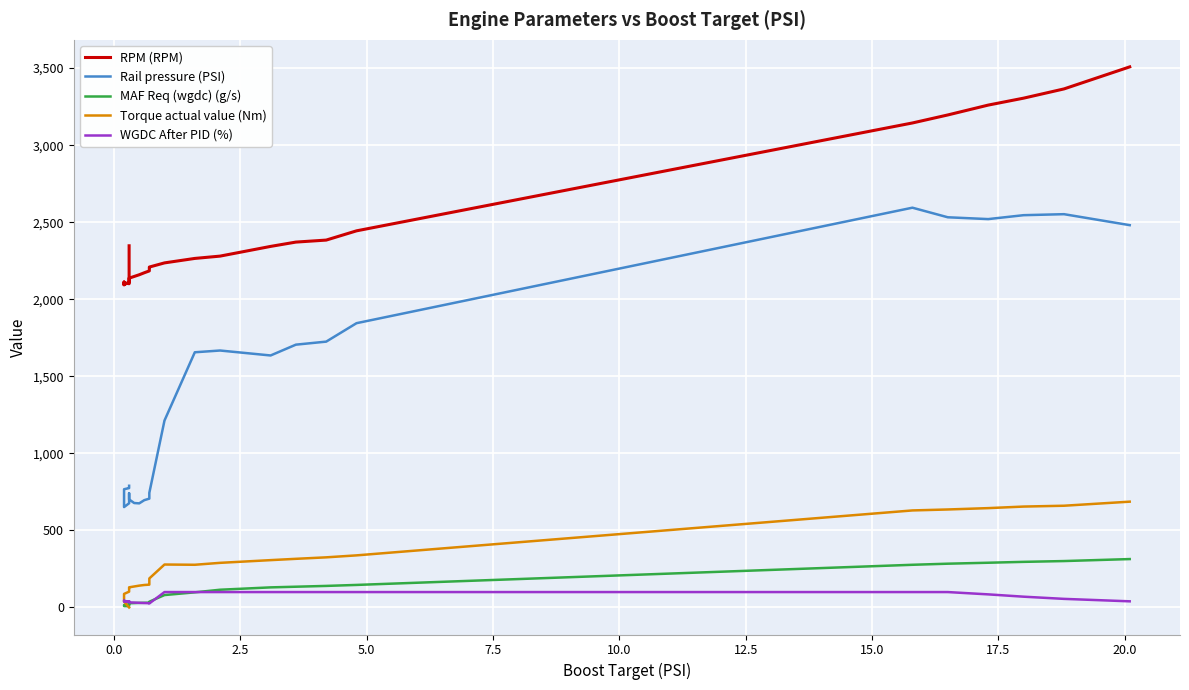

Reading left to right, extract all data points from this chart.

RPM (RPM): 2347.0	2325.0	2301.0	2278.0	2218.0	2196.0	2173.0	2130.0	2121.0	2115.0	2109.0	2096.0	2103.0	2094.0	2104.0	2112.0	2106.0	2101.0	2106.0	2128.0	2137.0	2148.0	2159.0	2172.0	2184.0	2197.0	2209.0	2236.0	2265.0	2280.0	2343.0	2371.0	2384.0	2444.0	3144.0	3196.0	3260.0	3305.0	3365.0	3508.0
Rail pressure (PSI): 789.7	788.2	786.7	785.6	783.5	782.9	781.9	781.9	779.9	775.5	774.7	767.3	745.6	733.1	691.0	680.2	651.5	676.4	741.1	733.1	701.2	677.8	675.6	696.3	706.3	720.1	743.8	1213.1	1656.0	1667.4	1635.3	1705.4	1725.1	1844.8	2594.2	2532.0	2520.2	2545.6	2552.1	2480.9
MAF Req (wgdc) (g/s): 9.5	9.5	9.4	9.3	9.1	9.0	8.9	8.7	8.7	8.6	8.6	9.0	9.5	9.8	10.6	12.5	16.3	19.4	22.2	26.2	27.5	28.5	29.8	30.4	31.1	32.6	37.5	80.6	98.2	115.1	130.4	134.7	139.9	146.3	277.0	284.1	290.3	296.0	301.2	314.1
Torque actual value (Nm): 0.0	0.0	0.0	0.0	0.0	0.0	0.0	0.0	0.0	0.0	0.0	37.9	41.3	43.8	49.8	59.1	88.0	102.7	116.0	121.9	130.8	136.2	141.7	145.9	148.1	155.7	188.4	278.7	277.1	289.6	307.2	315.7	325.3	338.1	629.7	635.9	644.7	654.8	660.2	686.6
WGDC After PID (%): 37.8	37.7	37.6	37.5	37.3	37.4	37.4	37.5	37.5	37.5	37.5	37.6	38.1	38.4	39.6	44.2	42.4	38.7	35.8	33.9	32.8	31.9	30.0	28.9	27.8	26.9	26.0	100.0	100.0	100.0	100.0	100.0	100.0	100.0	100.0	100.0	85.0	70.0	55.8	39.9